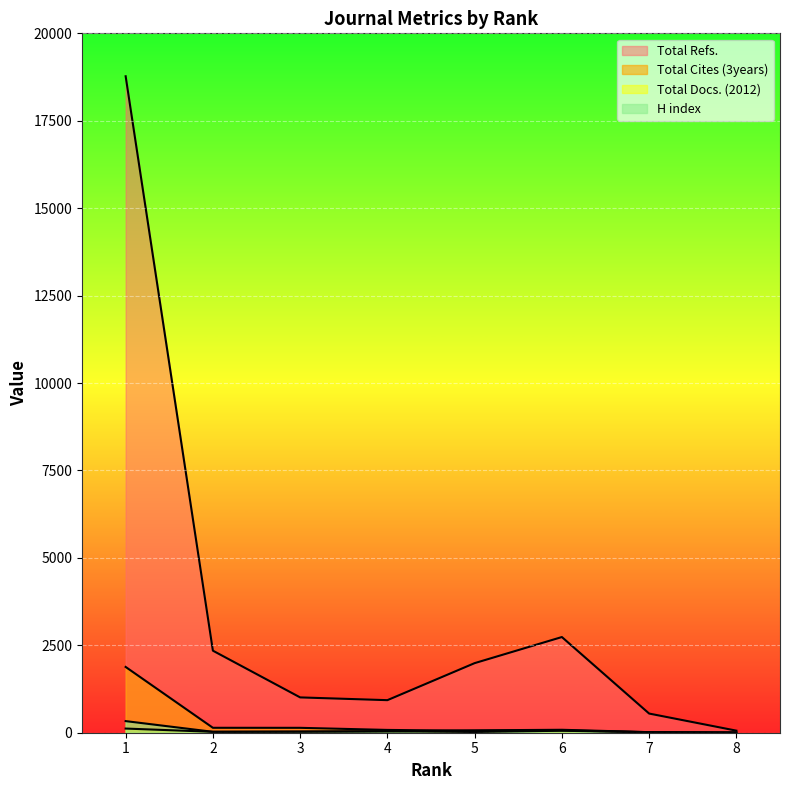

True or false: Total Refs. and H index cross at least once.

False